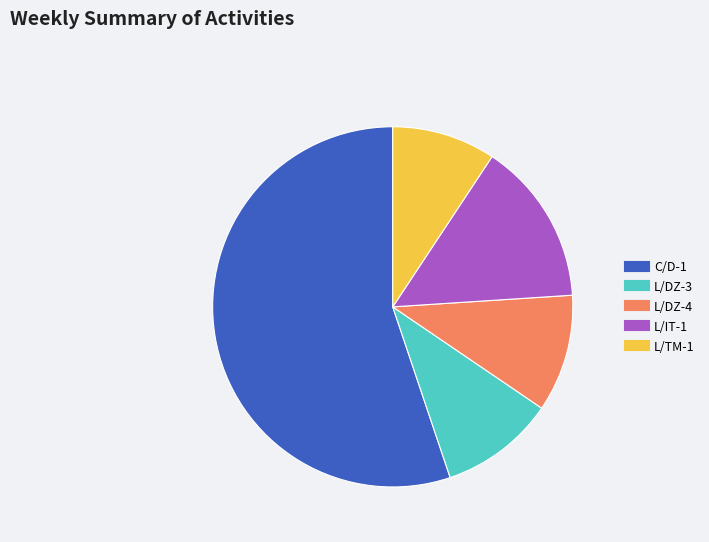

Do L/DZ-3 and L/TM-1 together represent more than half of the pie?

No